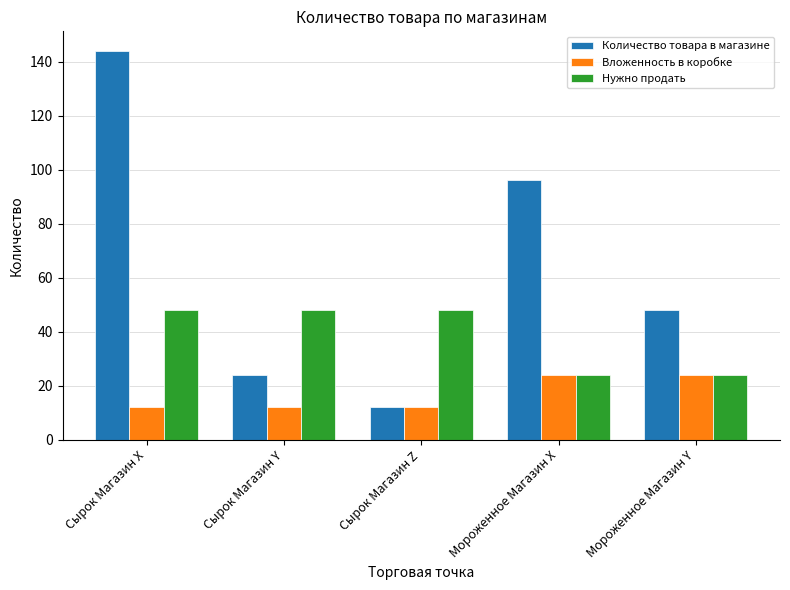

Reading left to right, transcribe all the data shown in this chart.

Количество товара в магазине: Сырок Магазин X=144	Сырок Магазин Y=24	Сырок Магазин Z=12	Мороженное Магазин X=96	Мороженное Магазин Y=48
Вложенность в коробке: Сырок Магазин X=12	Сырок Магазин Y=12	Сырок Магазин Z=12	Мороженное Магазин X=24	Мороженное Магазин Y=24
Нужно продать: Сырок Магазин X=48	Сырок Магазин Y=48	Сырок Магазин Z=48	Мороженное Магазин X=24	Мороженное Магазин Y=24